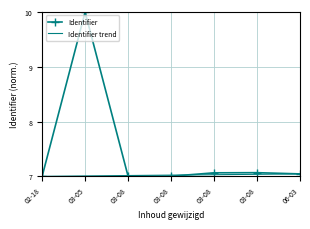

What is the average value?

7.5